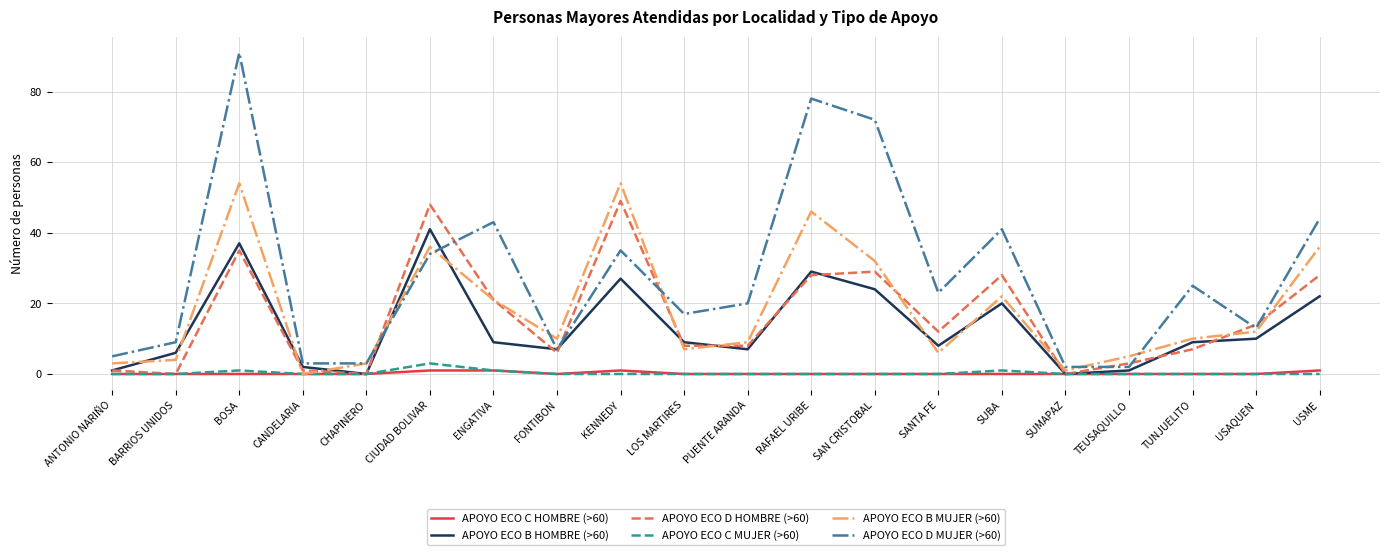

Which series has the widest spread of values?

APOYO ECO D MUJER (>60)